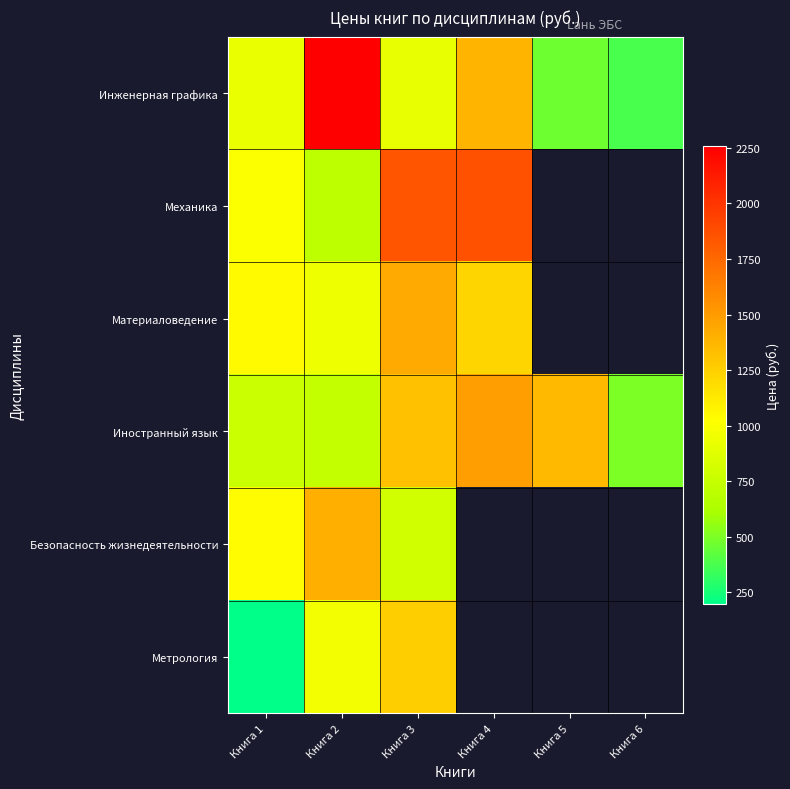

Is the value of Безопасность жизнедеятельности at Книга 5 greater than the value of Материаловедение at Книга 2?

No